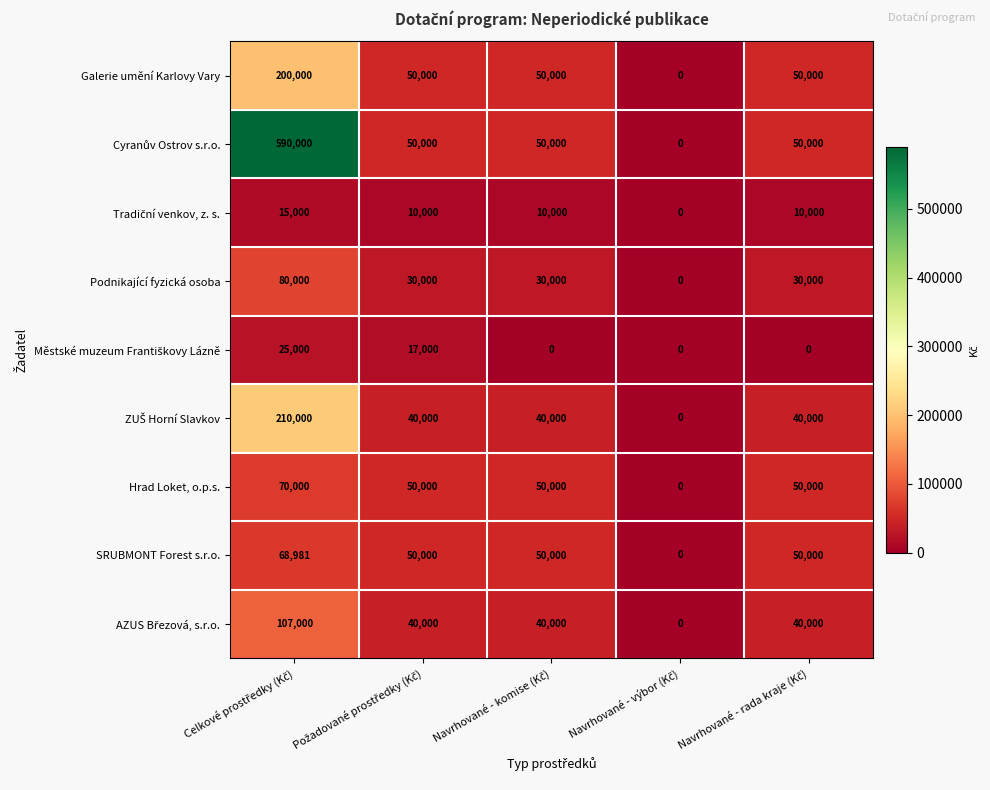

What is the sum of all Hrad Loket, o.p.s. values?

220000